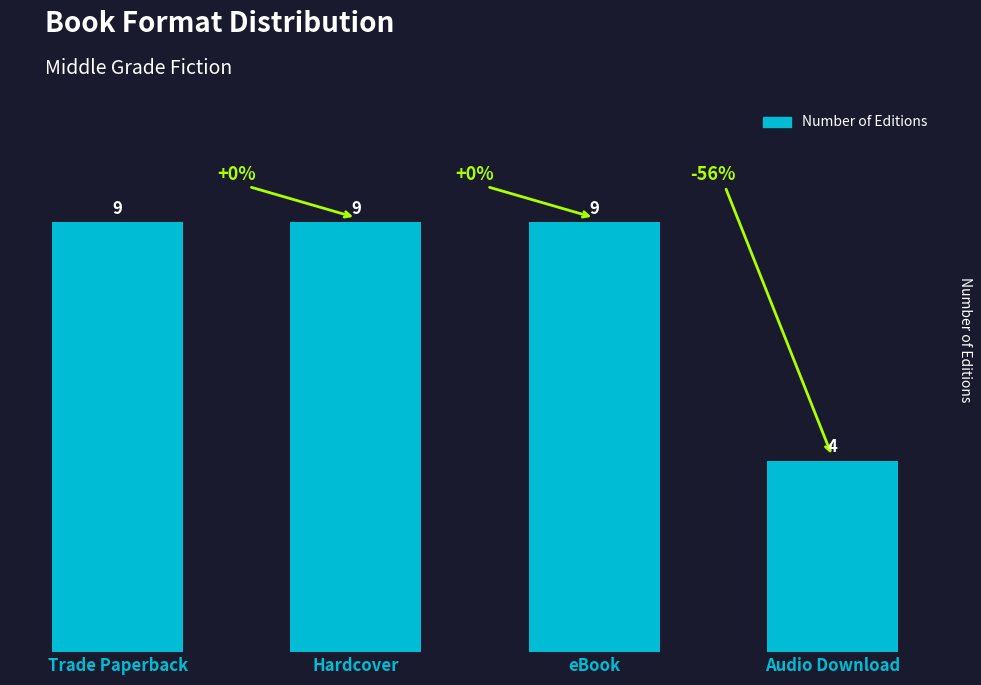

What is the value of the 2nd bar from the left?

9